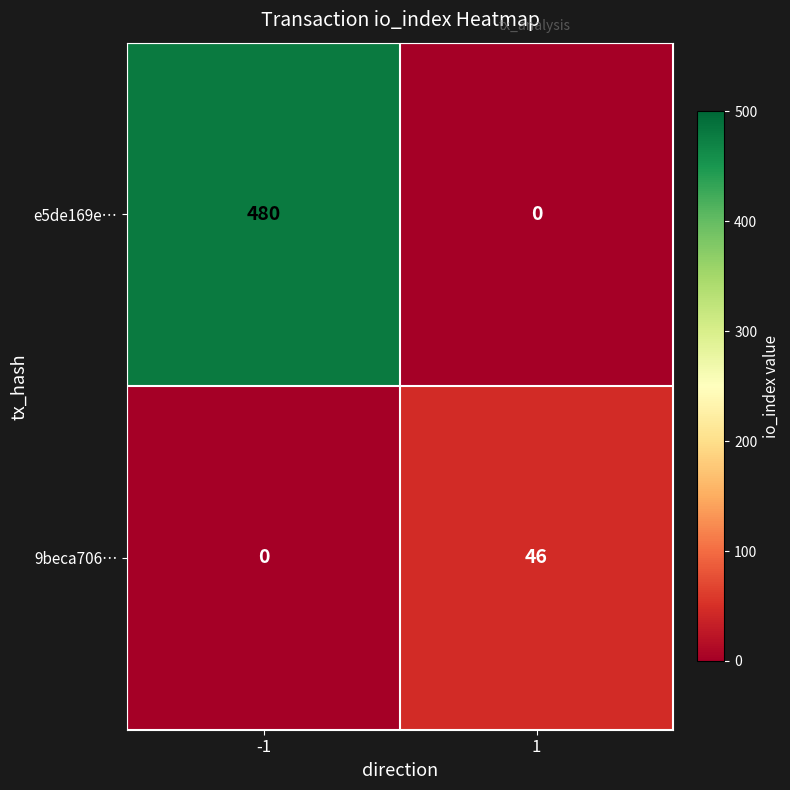

Rank the series by their average value, from lowest to highest.

9beca706…, e5de169e…